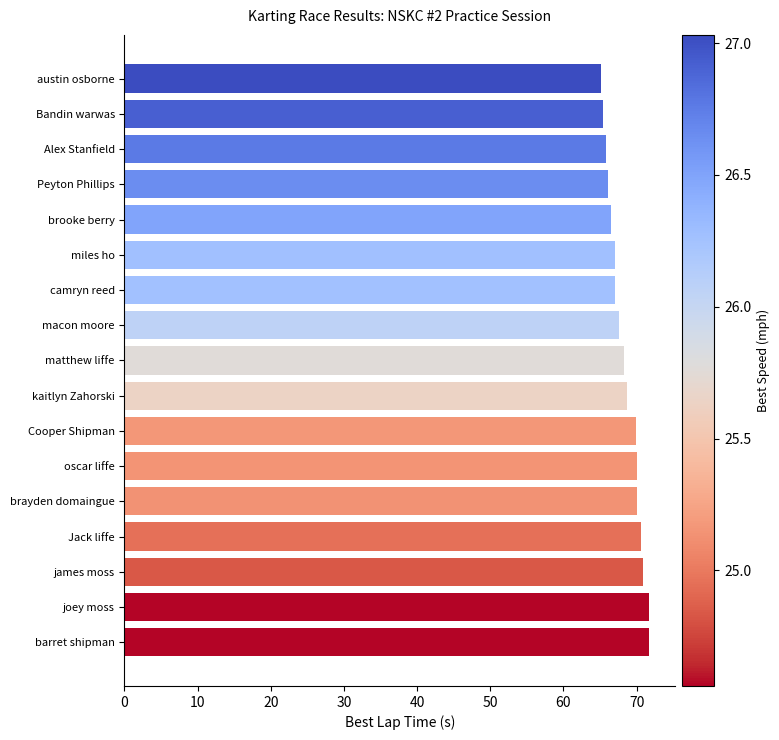

What is the sum of all values?

1162.1